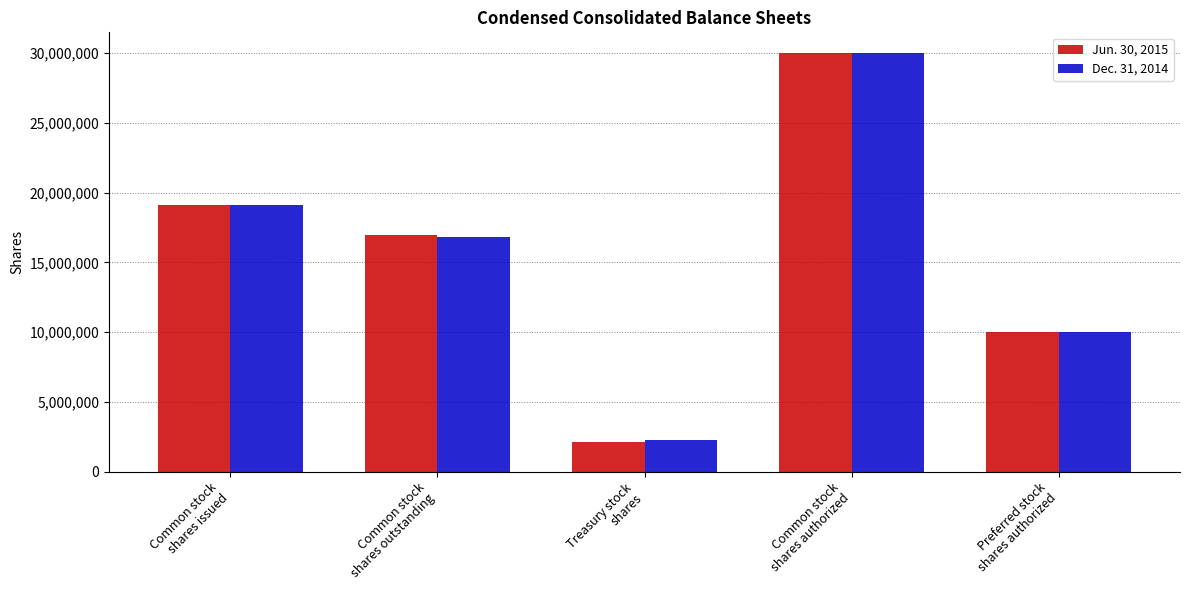

What is the lowest value of the Dec. 31, 2014 series?

2283506